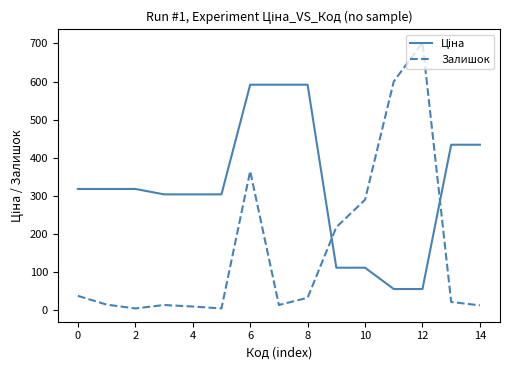

What is the maximum value for Залишок?

702.0